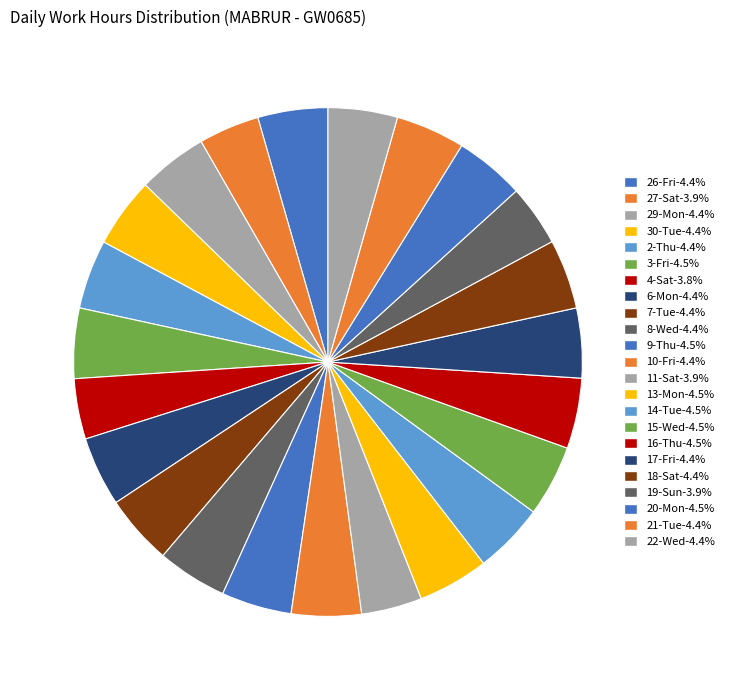

What is the largest slice in the pie chart?

15-Wed